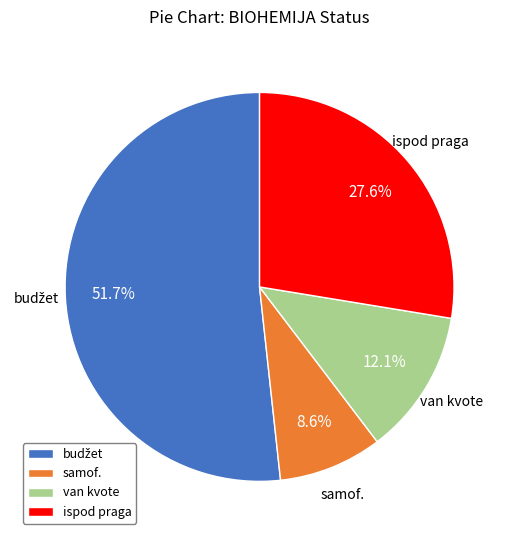

What is the smallest slice in the pie chart?

samof.